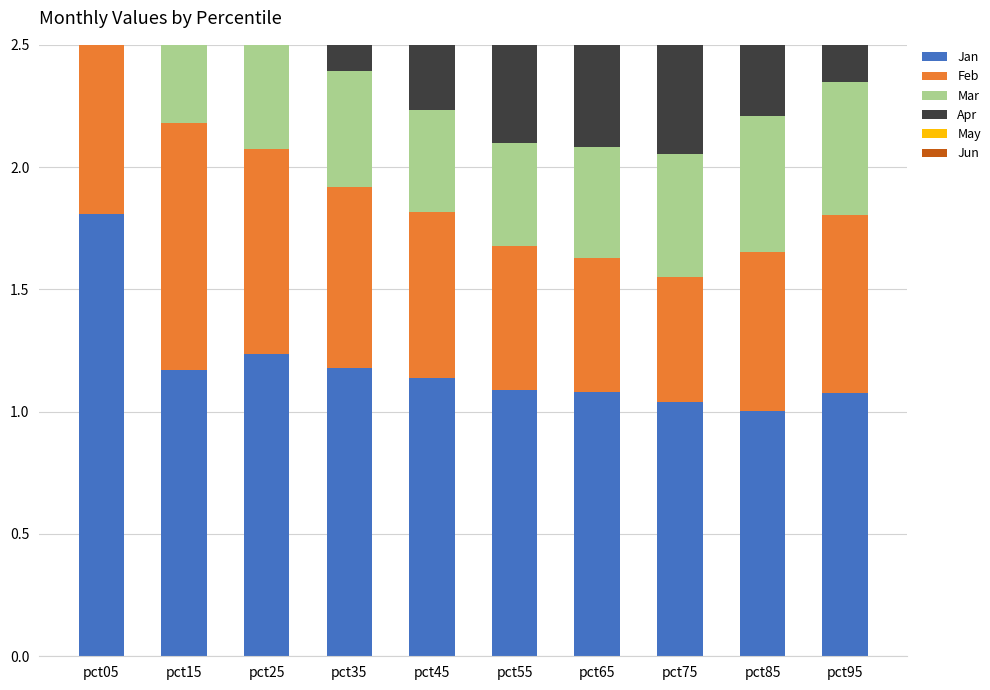

List the labels in order of Jan value, smallest first.

pct85, pct75, pct95, pct65, pct55, pct45, pct15, pct35, pct25, pct05